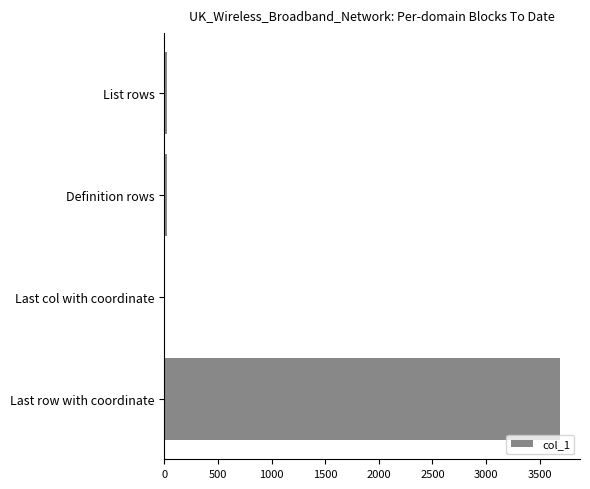

Count the number of categories in the chart.

4